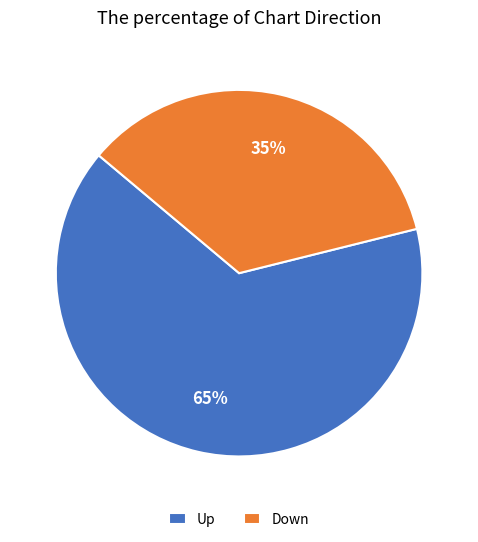

What is the smallest slice in the pie chart?

Down